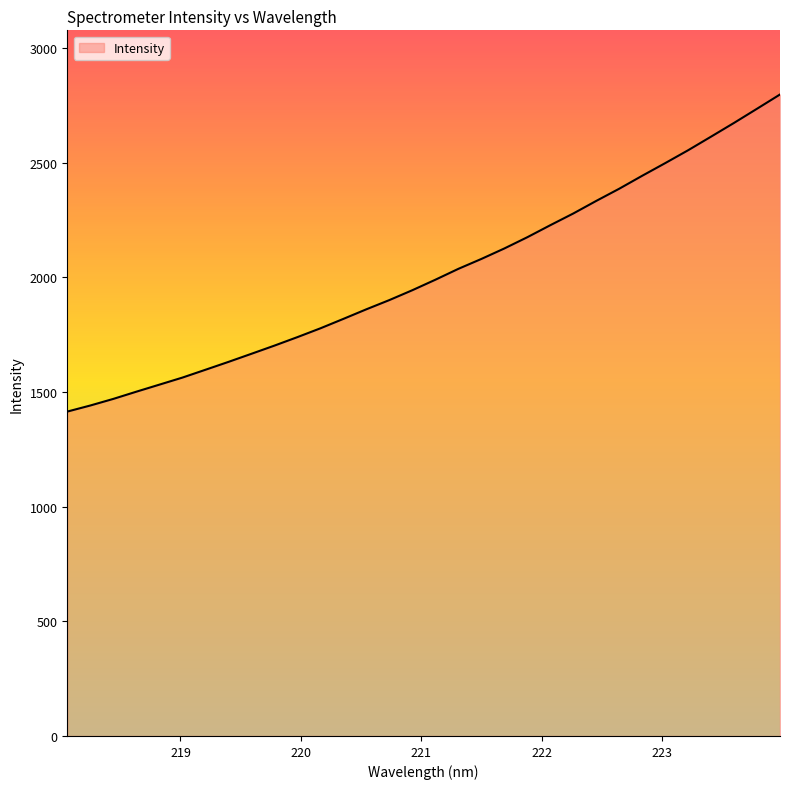

What is the smallest value displayed?

1414.5